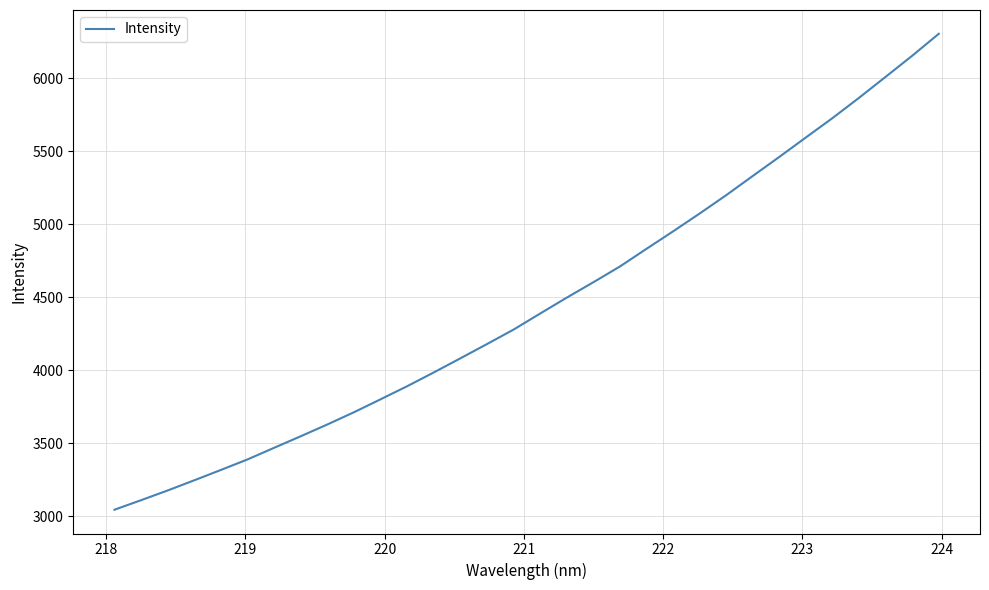

What is the smallest value displayed?

3046.0